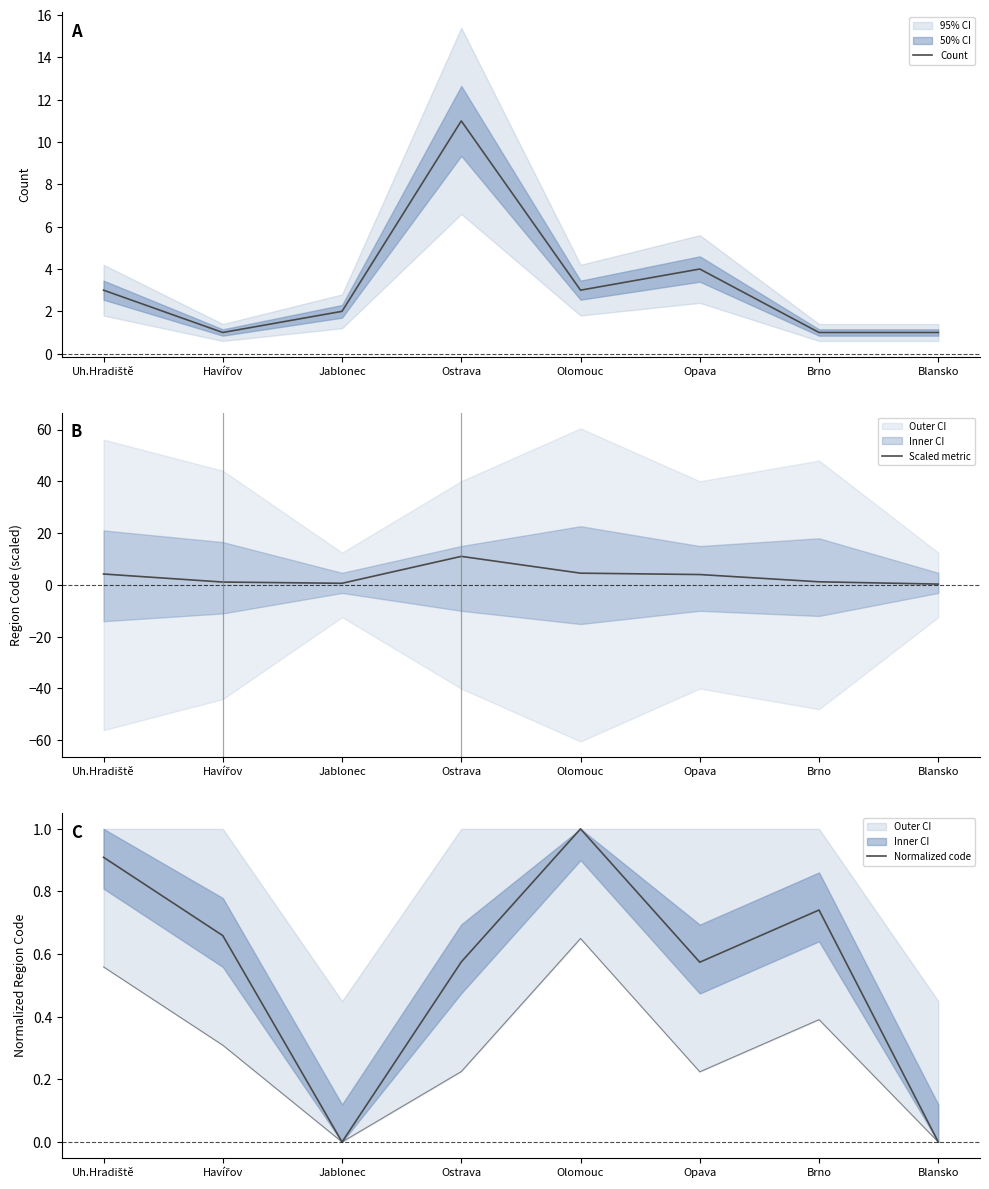

What position from the right is Uh.Hradiště?

8